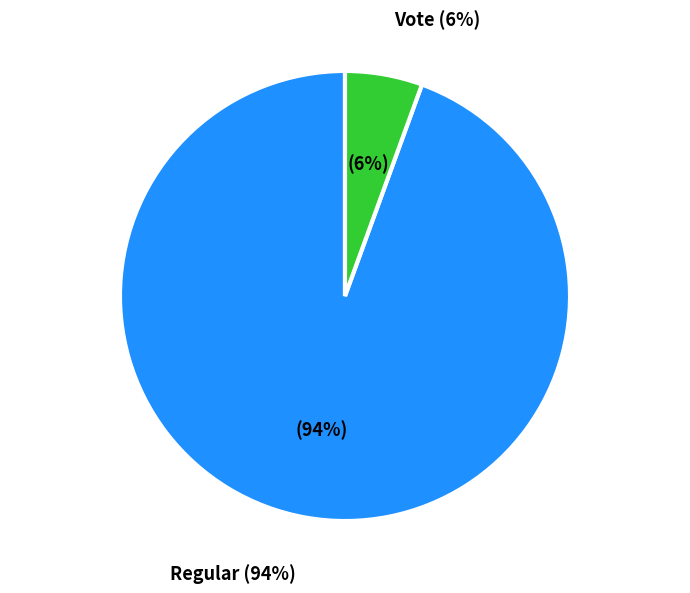

To the nearest percent, what is the difference between the Regular (io_index=51) and Vote (io_index=3) slice percentages?

89%